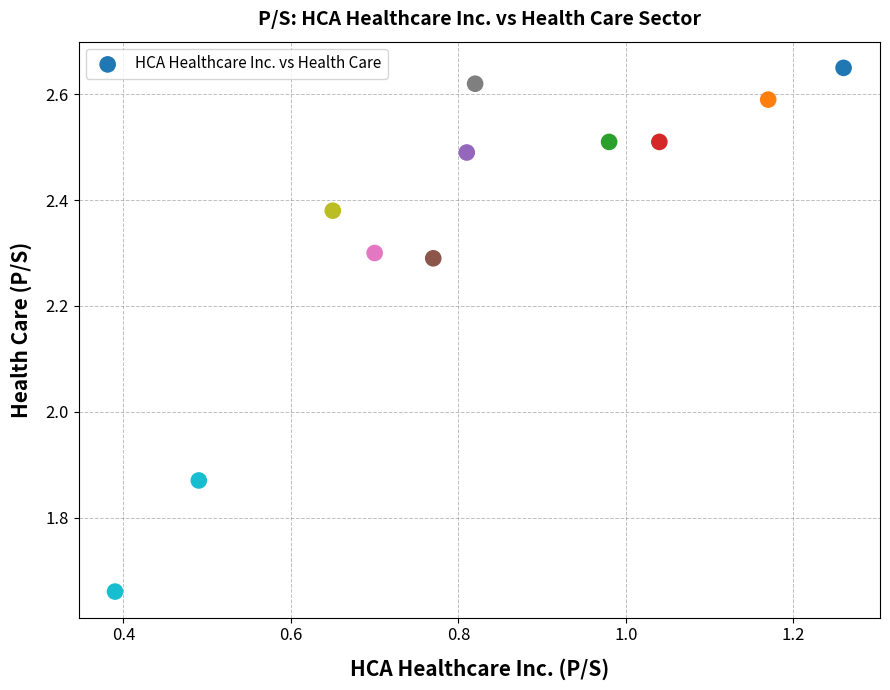

What is the range of Y values (max minus min)?

1.0